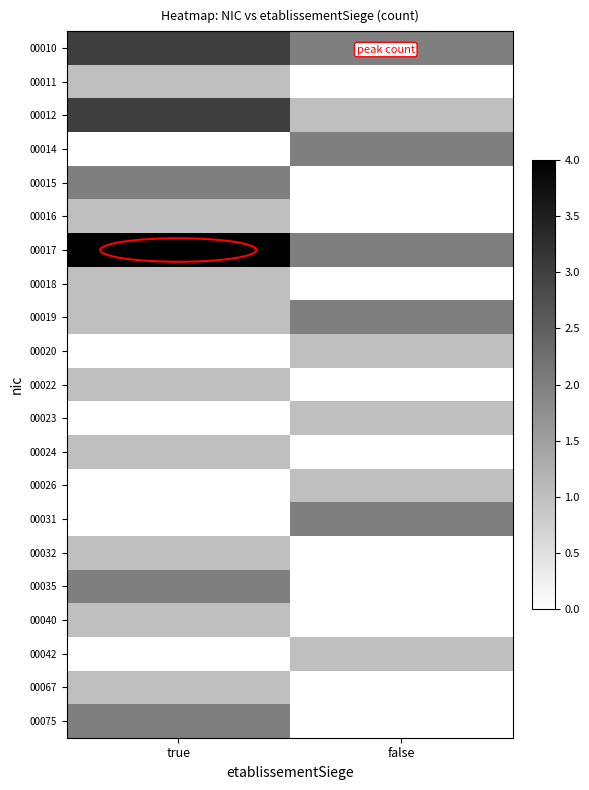

What is the difference between the highest and lowest values at false?

2